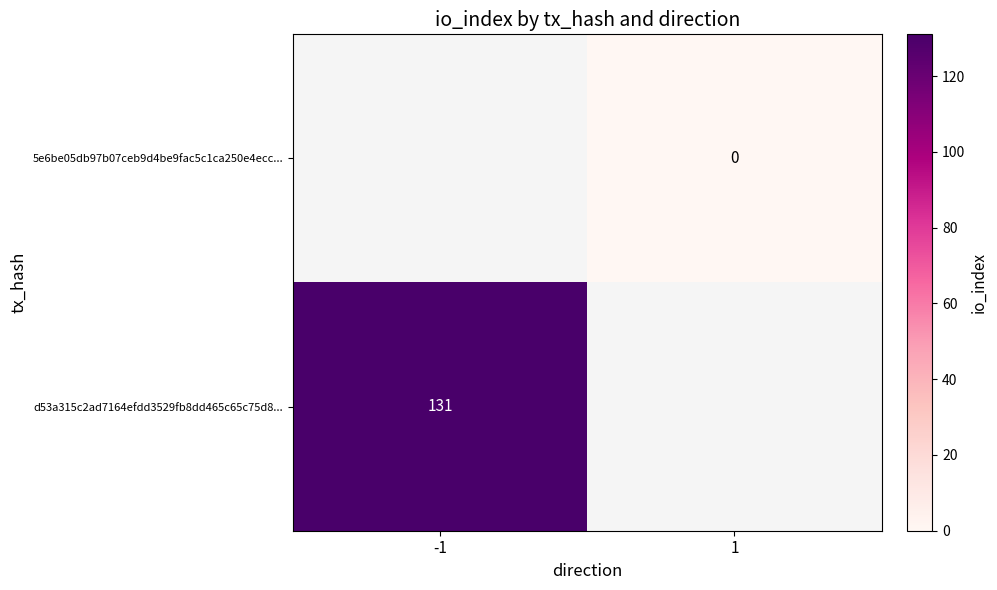

At which category does the chart reach its peak across all series?

-1